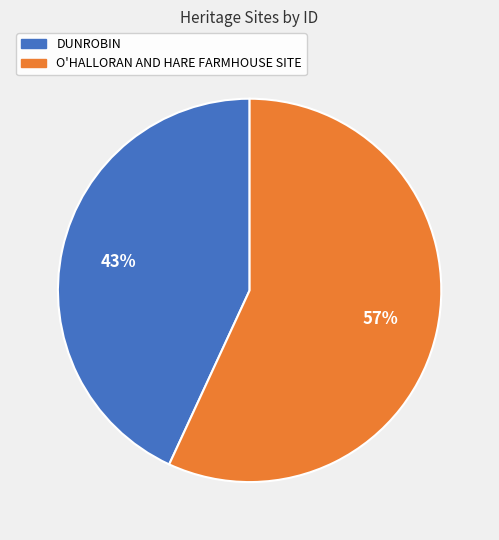

What percentage is the DUNROBIN slice, to the nearest percent?

43%